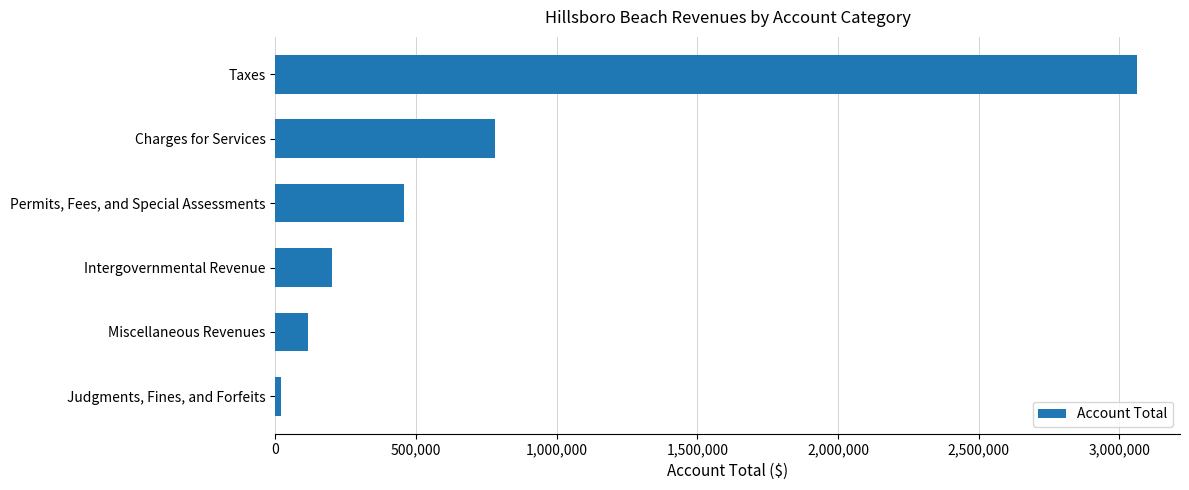

What is the minimum value shown in the chart?

20772